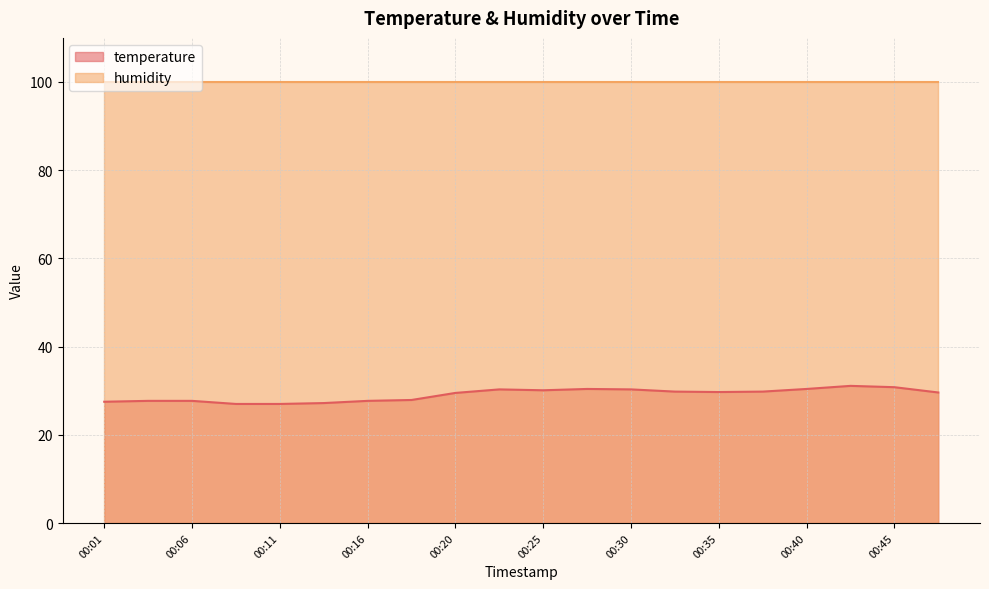

The value at 00:47 is 29.6. True or false?

True